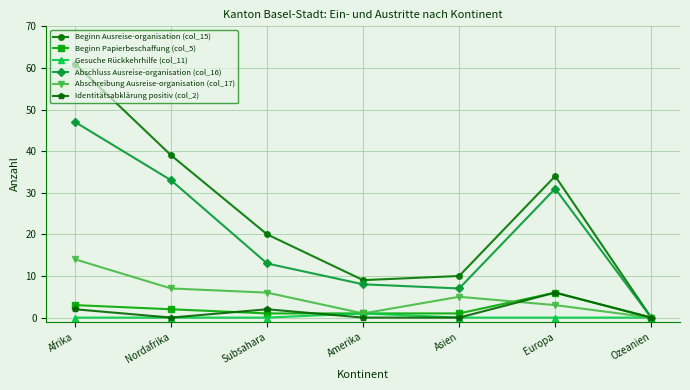

At which category does Identitätsabklärung positiv (col_2) reach its first local valley?

Nordafrika